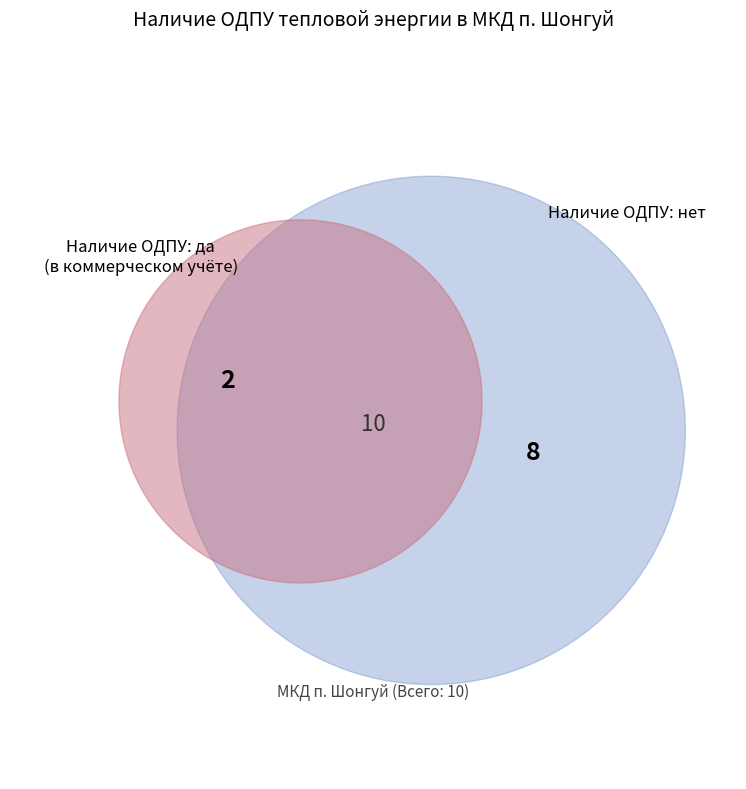

True or false: Наличие ОДПУ: нет accounts for 80% of the total.

True